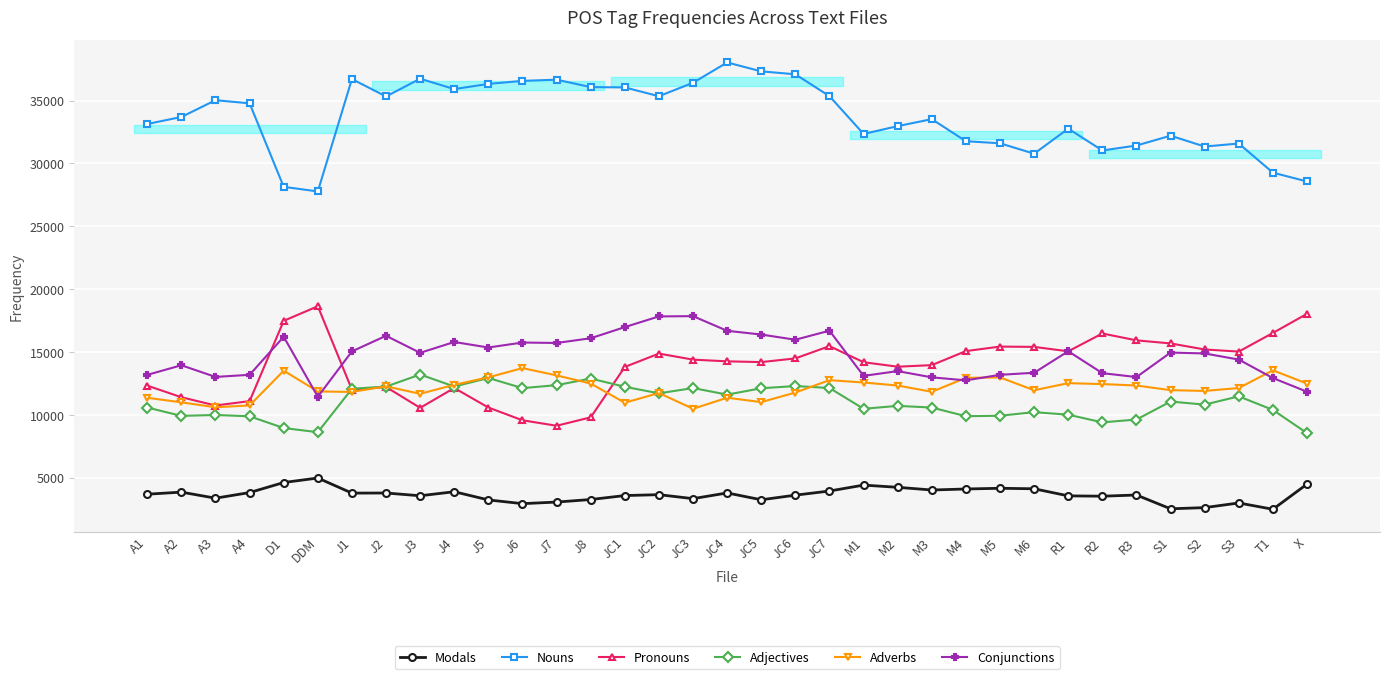

Which category has the lowest value in the Adjectives series?

X